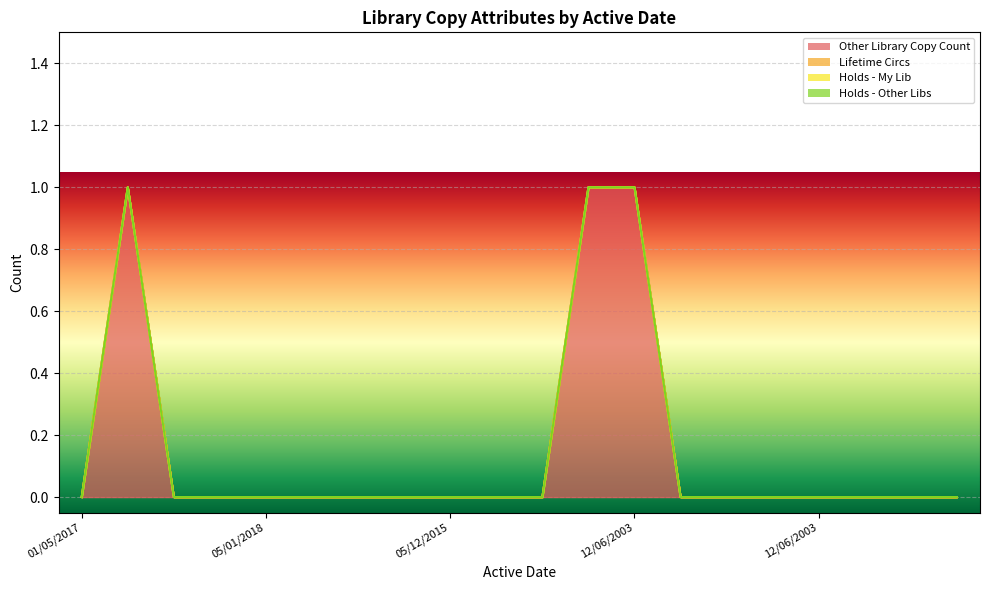

True or false: Holds - My Lib and Lifetime Circs cross at least once.

False